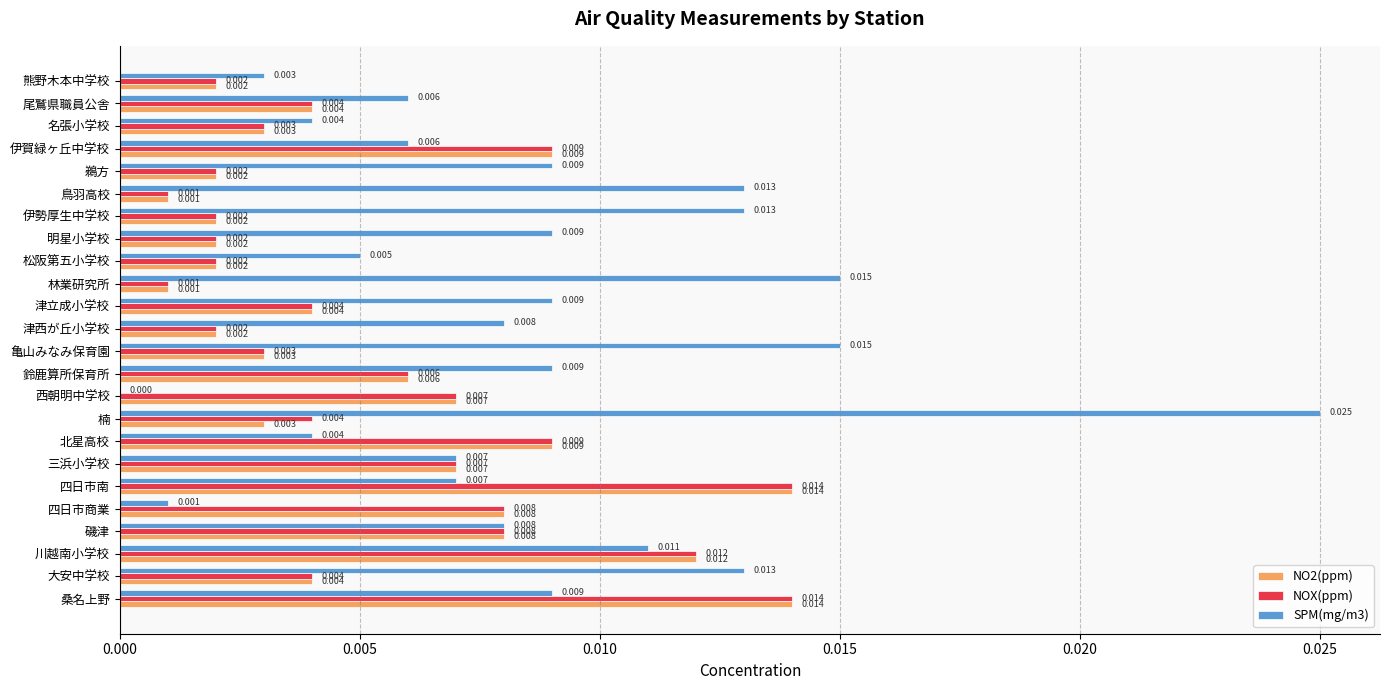

At which category does the chart reach its peak across all series?

楠